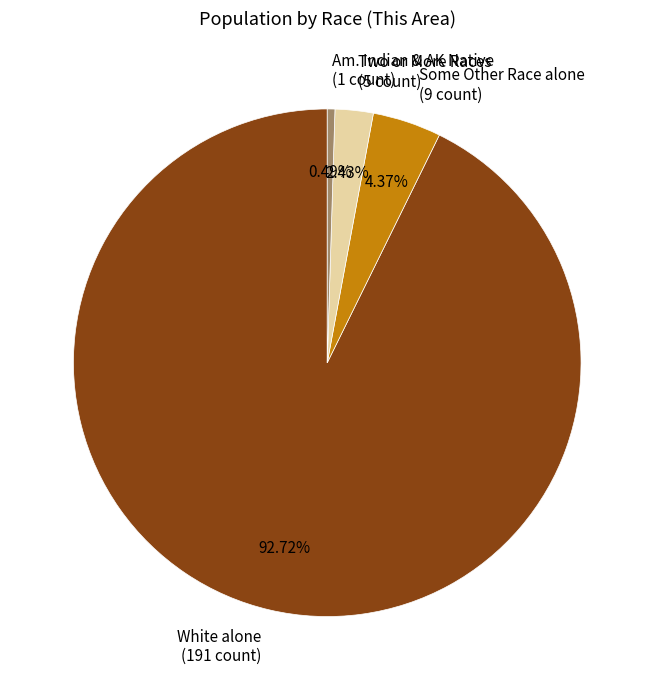

Rank the categories by value from highest to lowest.

White alone (191 count), Some Other Race alone (9 count), Two or More Races (5 count), Am. Indian & AK Native (1 count)